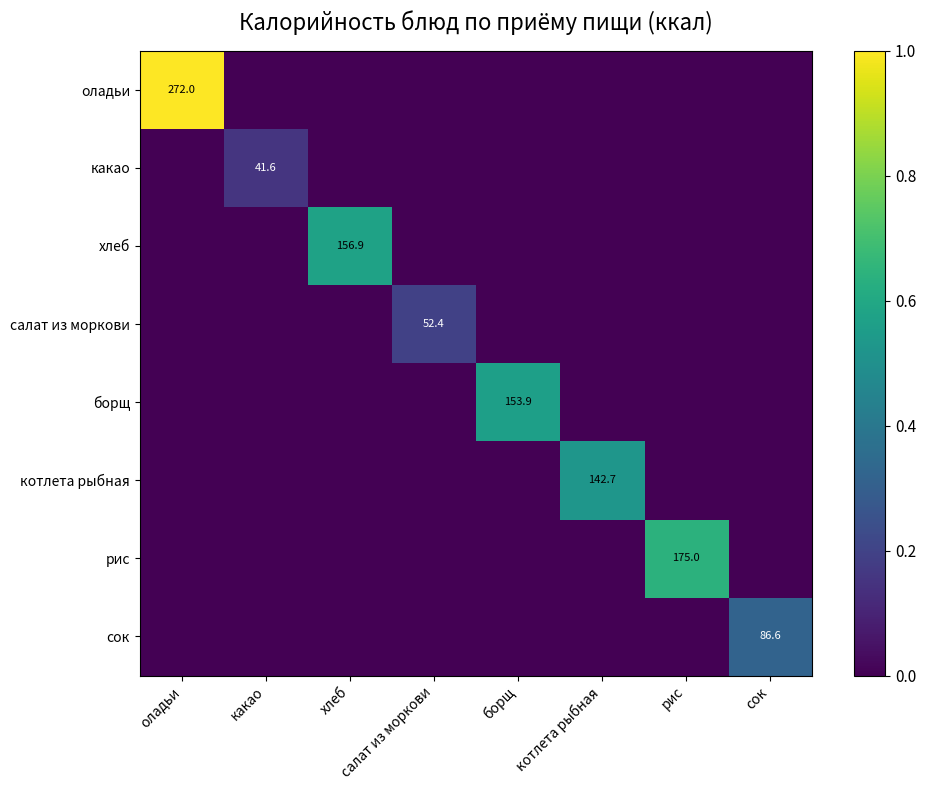

What is the spread (max minus min) of values at котлета рыбная?

0.5